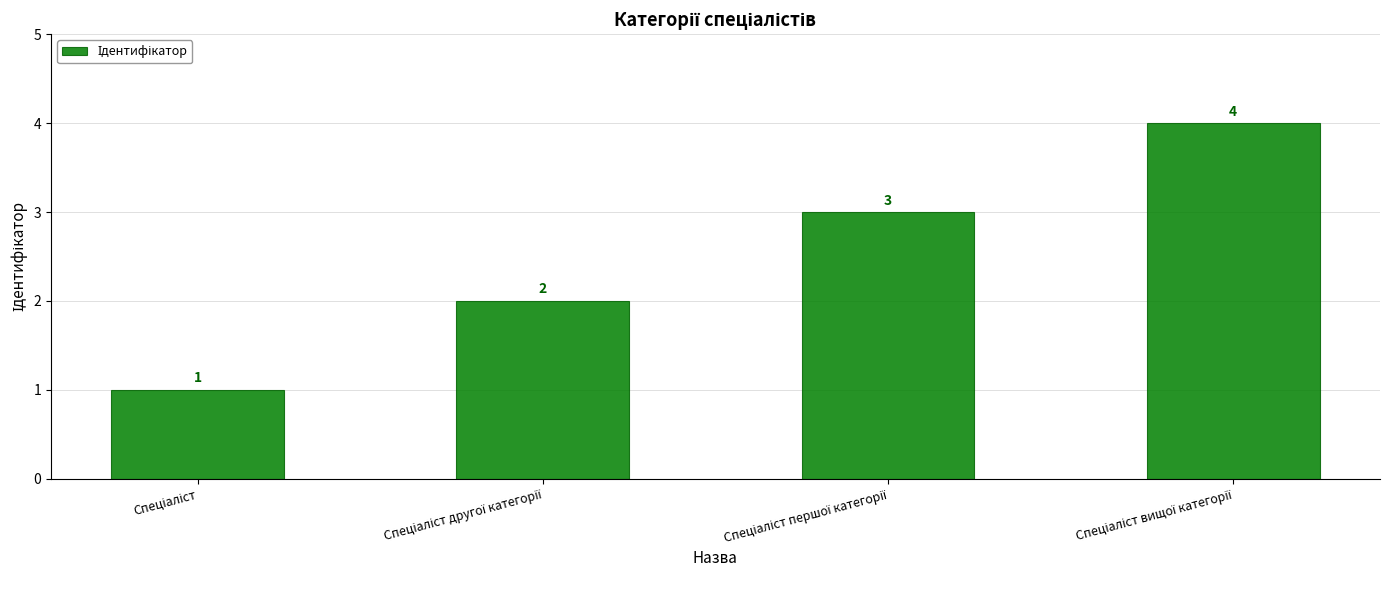

What is the value of the 1st bar from the left?

1